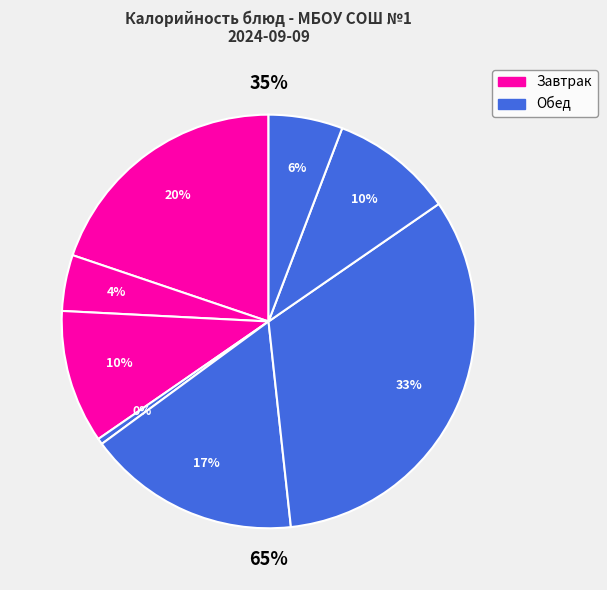

Is there a majority slice in this chart?

No